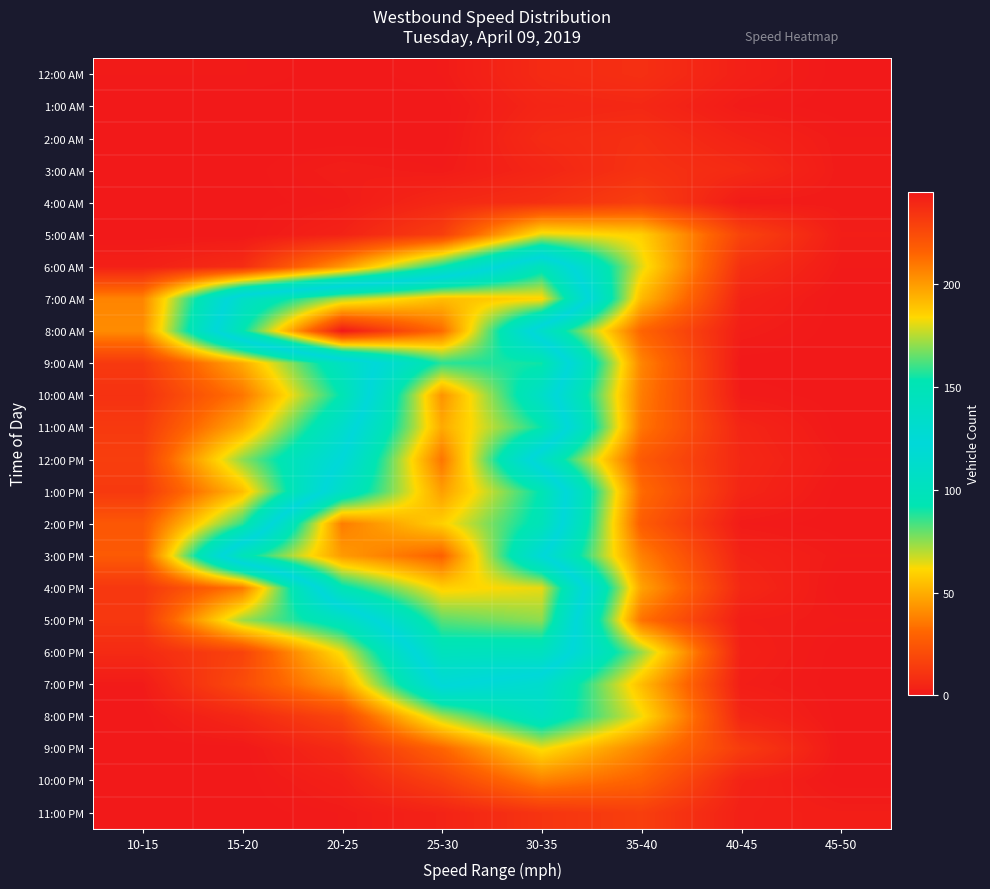

What is the spread (max minus min) of values at 45-50?

2